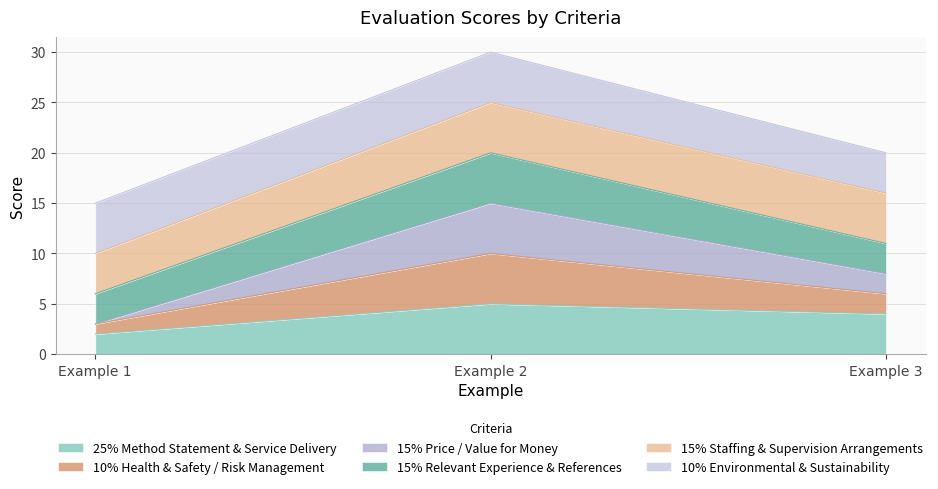

What is the difference between the highest and lowest values at Example 3?

16